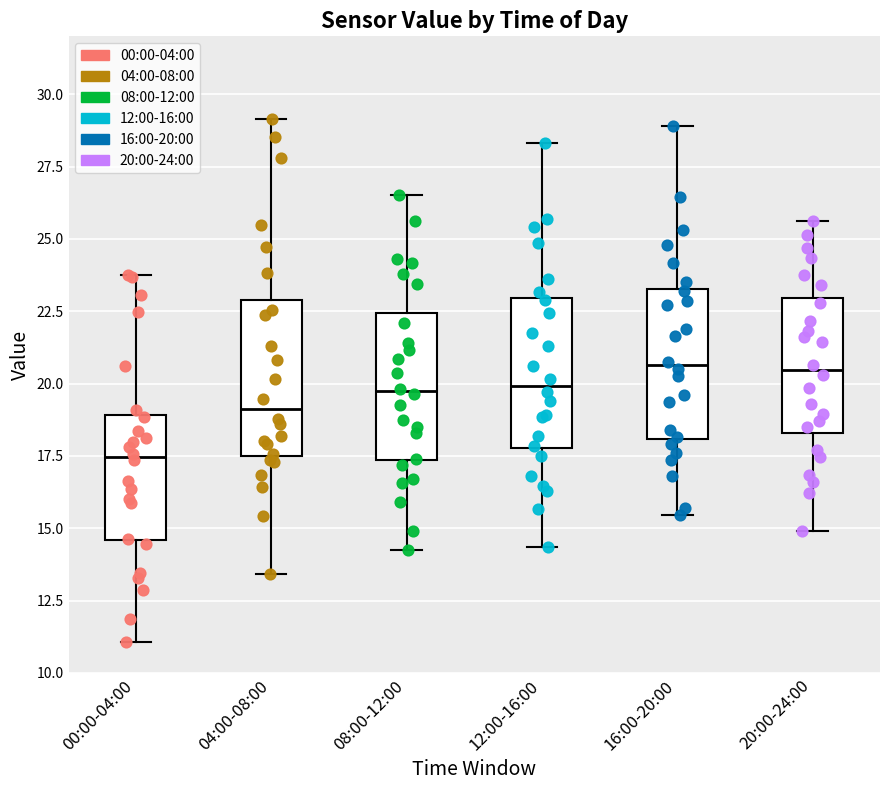

Reading left to right, read every box against the y-axis: the position of its median line, the range the box covers, and the ends of its whiskers. The values are not printed on the chart, so give them approximately, as read against the axis.

00:00-04:00: median 17.5, box 14.5 to 19.0, whiskers 11.0 to 24.0
04:00-08:00: median 19.0, box 17.5 to 23.0, whiskers 13.5 to 29.0
08:00-12:00: median 19.5, box 17.5 to 22.5, whiskers 14.5 to 26.5
12:00-16:00: median 20.0, box 18.0 to 23.0, whiskers 14.5 to 28.5
16:00-20:00: median 20.5, box 18.0 to 23.5, whiskers 15.5 to 29.0
20:00-24:00: median 20.5, box 18.5 to 23.0, whiskers 15.0 to 25.5